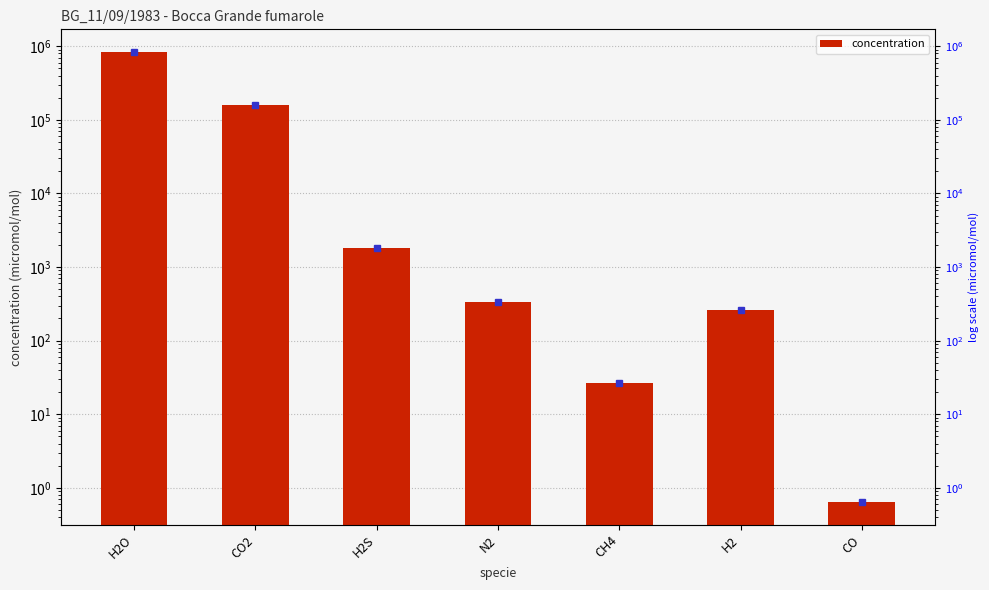

Which has a higher value, CH4 or CO2?

CO2